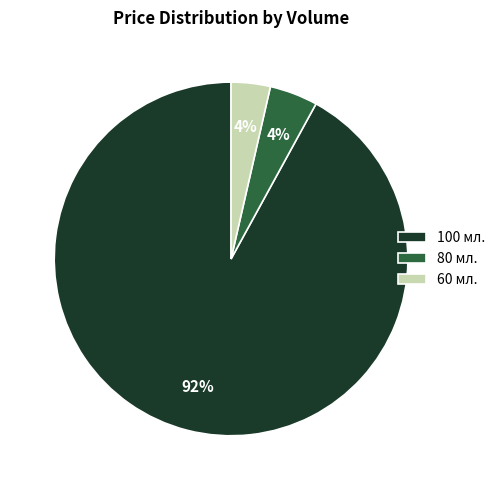

To the nearest percent, what percentage of the pie is 60 мл.?

4%